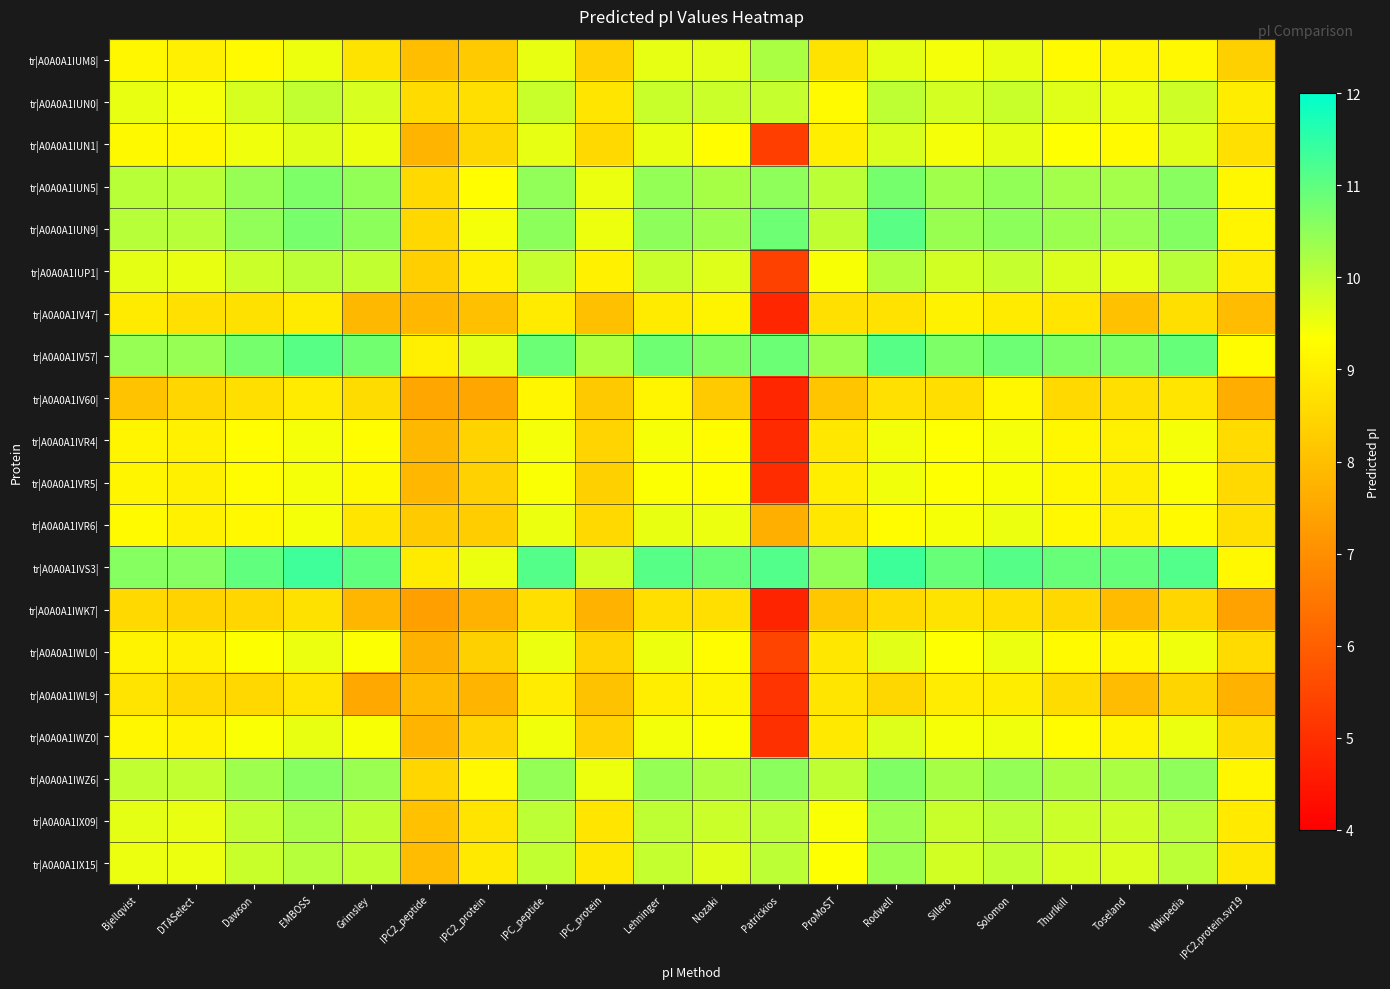

Between EMBOSS and Lehninger, which is larger?

Lehninger